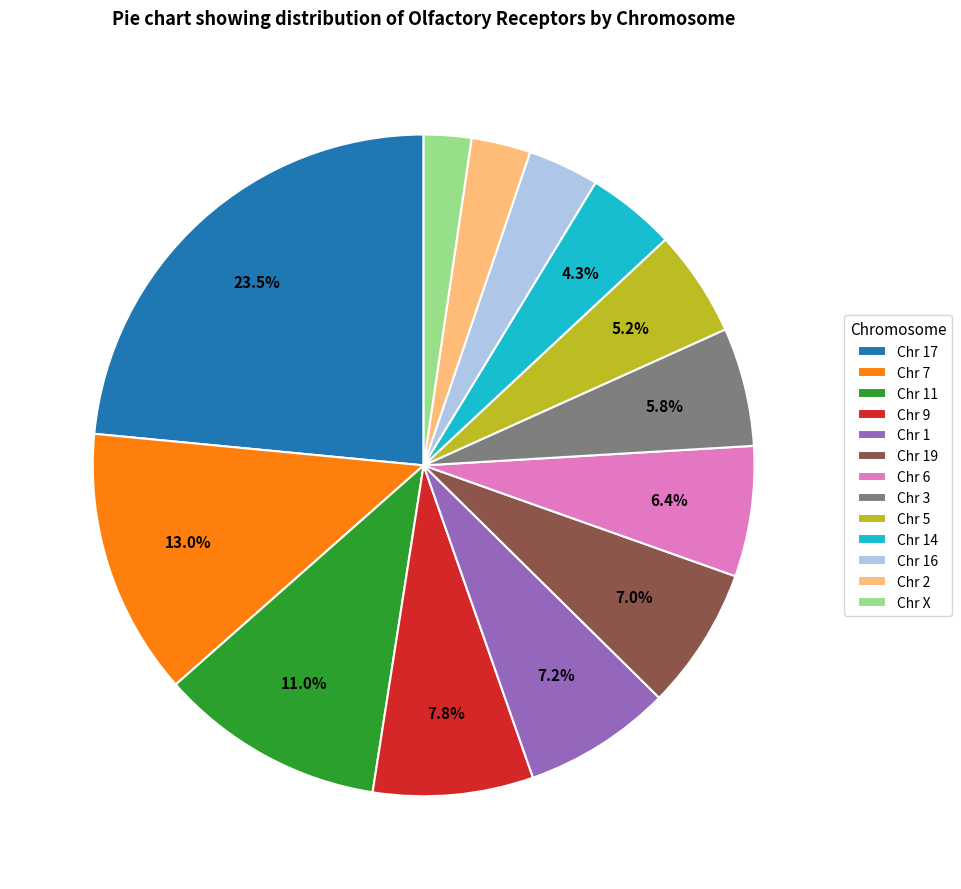

Approximately how many times larger is the value at Chr 1 compared to Chr 6?

1.1